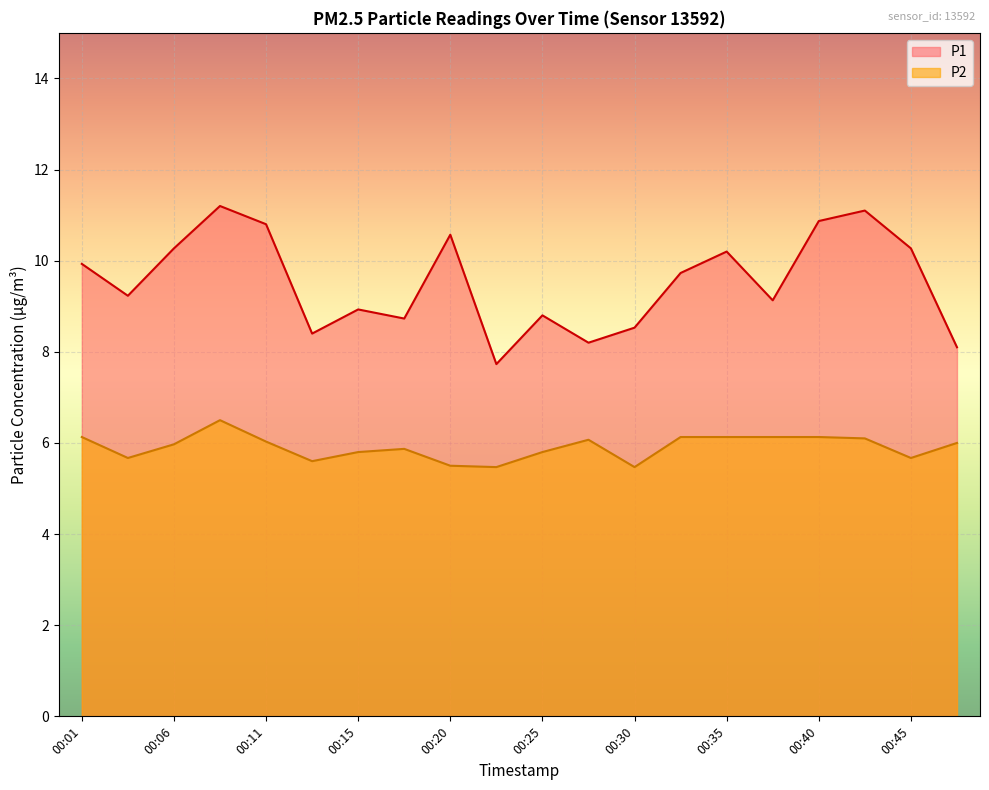

Is it true that P2 equals 6.1 at 00:40?

True